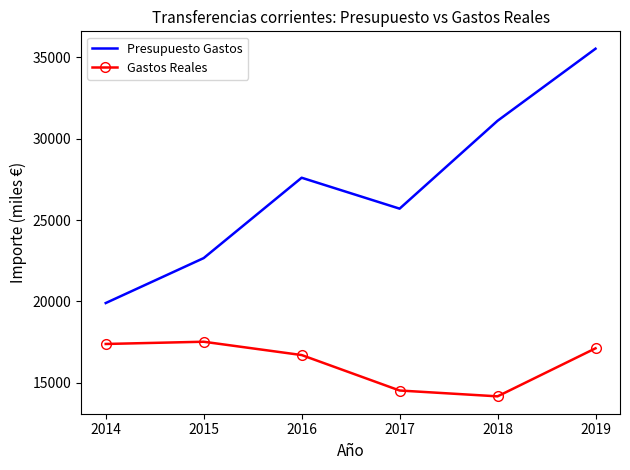

List the series in order of their peak value, lowest first.

Gastos Reales, Presupuesto Gastos